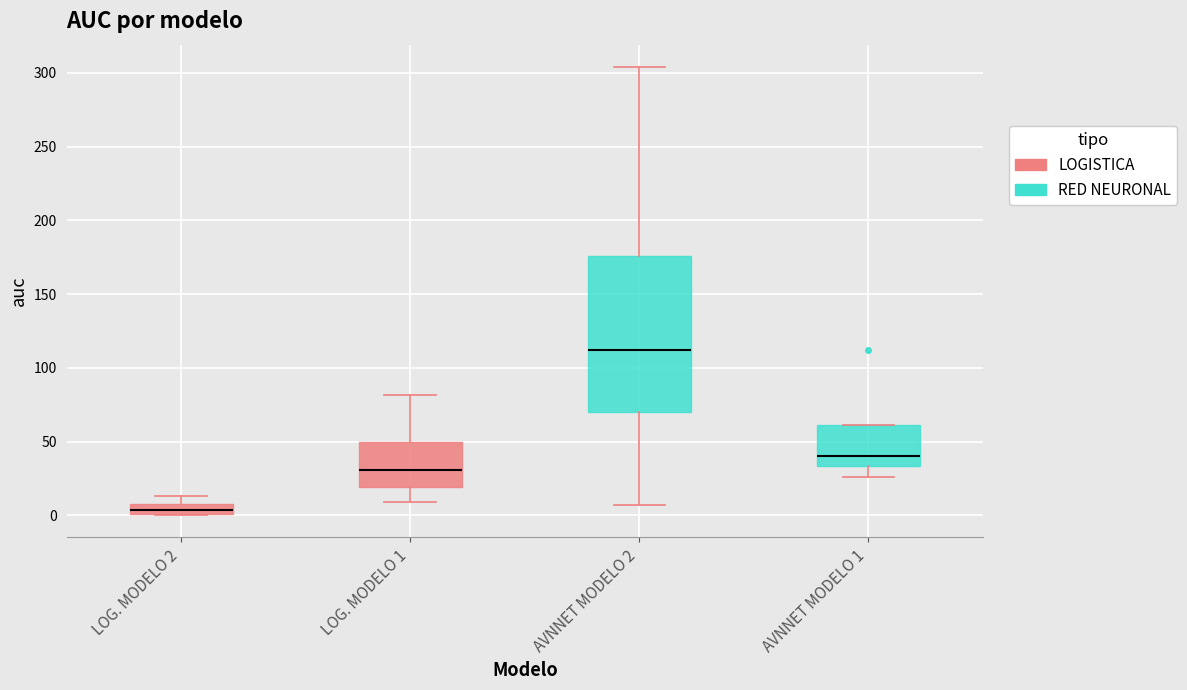

Where does the upper whisker of the box for AVNNET MODELO 2 end on the y-axis? The values are not printed on the chart, so give them approximately, as read against the axis.

305